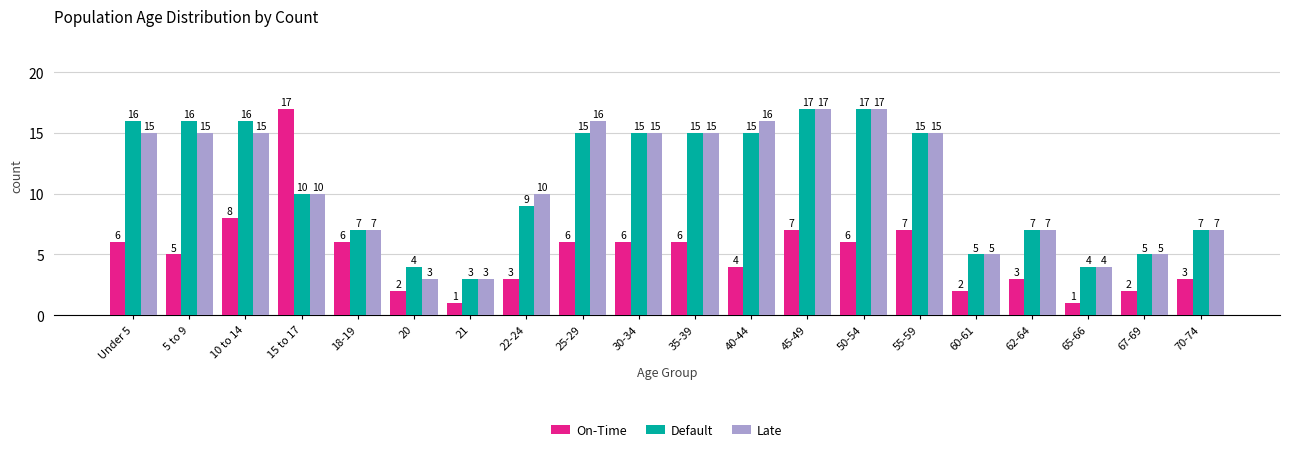

Reading right to left, extract all data points from this chart.

On-Time: 3	2	1	3	2	7	6	7	4	6	6	6	3	1	2	6	17	8	5	6
Default: 7	5	4	7	5	15	17	17	15	15	15	15	9	3	4	7	10	16	16	16
Late: 7	5	4	7	5	15	17	17	16	15	15	16	10	3	3	7	10	15	15	15